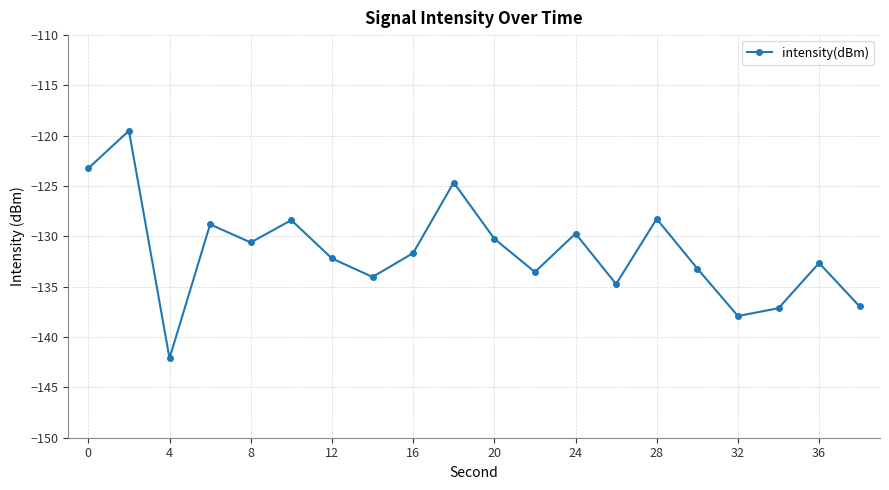

What is the maximum value shown in the chart?

-119.5